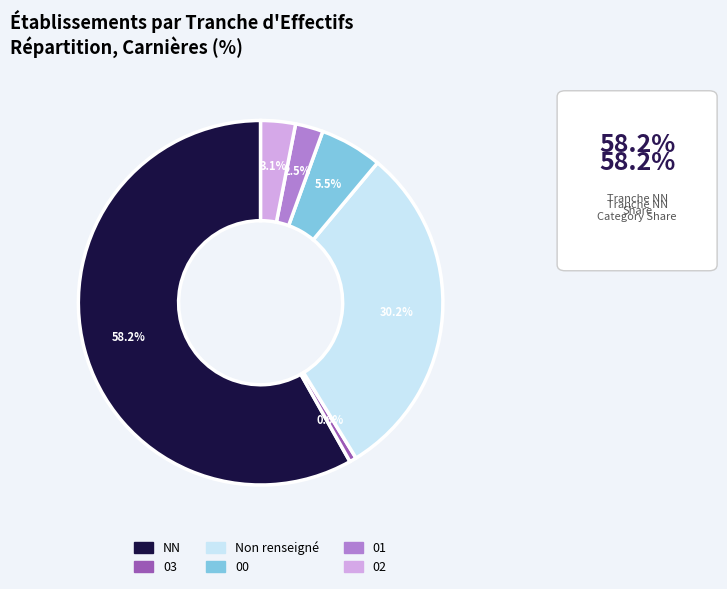

Is there a majority slice in this chart?

Yes